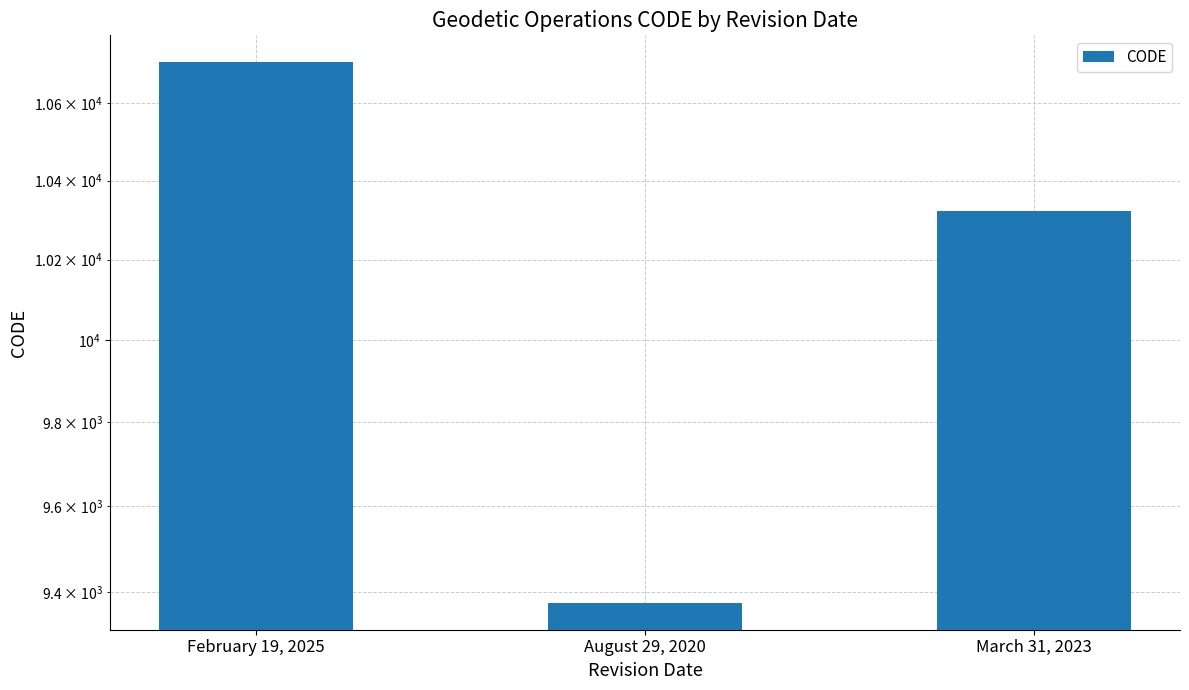

How many bars are there in total?

3